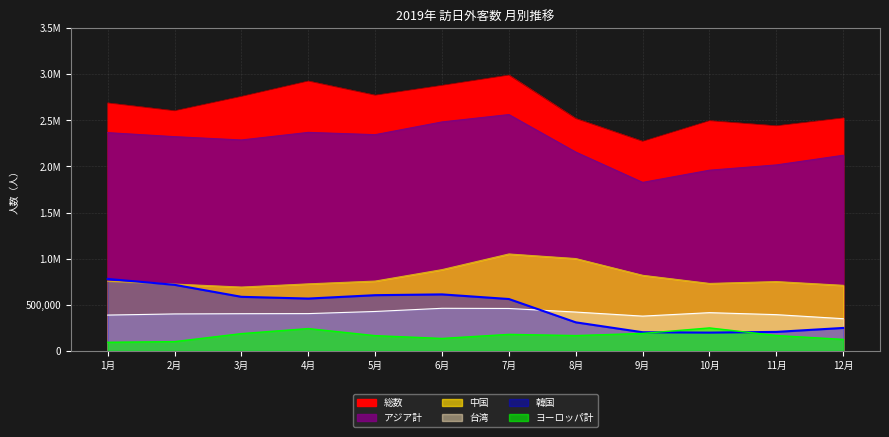

Between 7月 and 2月, which is larger?

7月